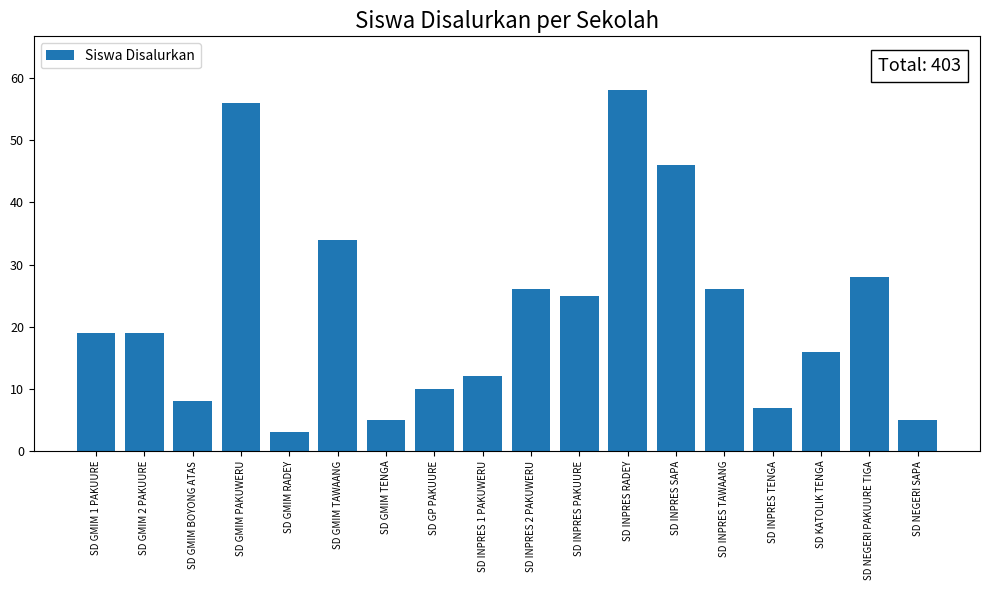

What position from the left is SD GMIM TENGA?

7